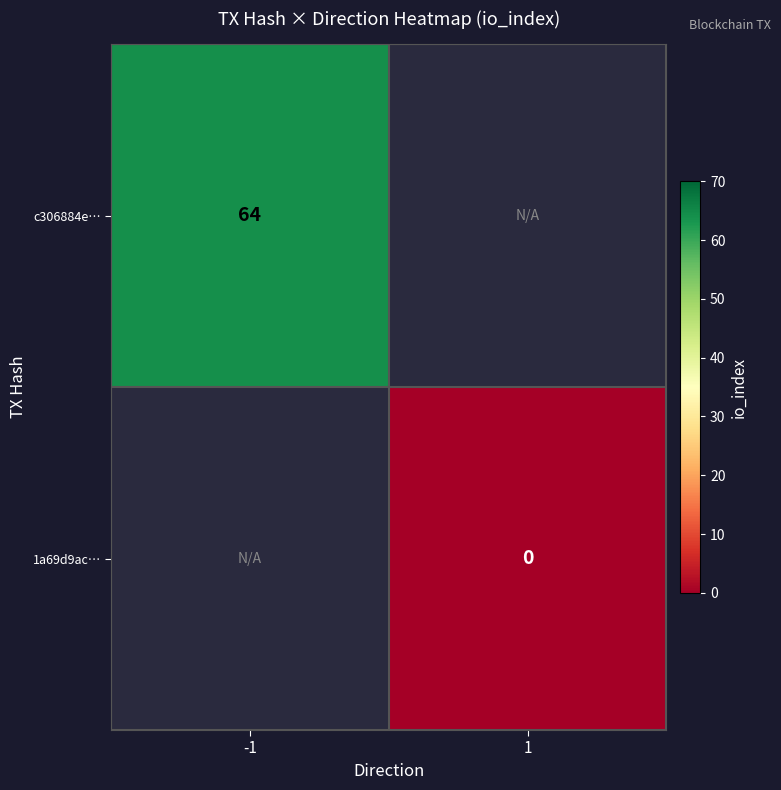

The c306884e… series shows 31 at -1. True or false?

False